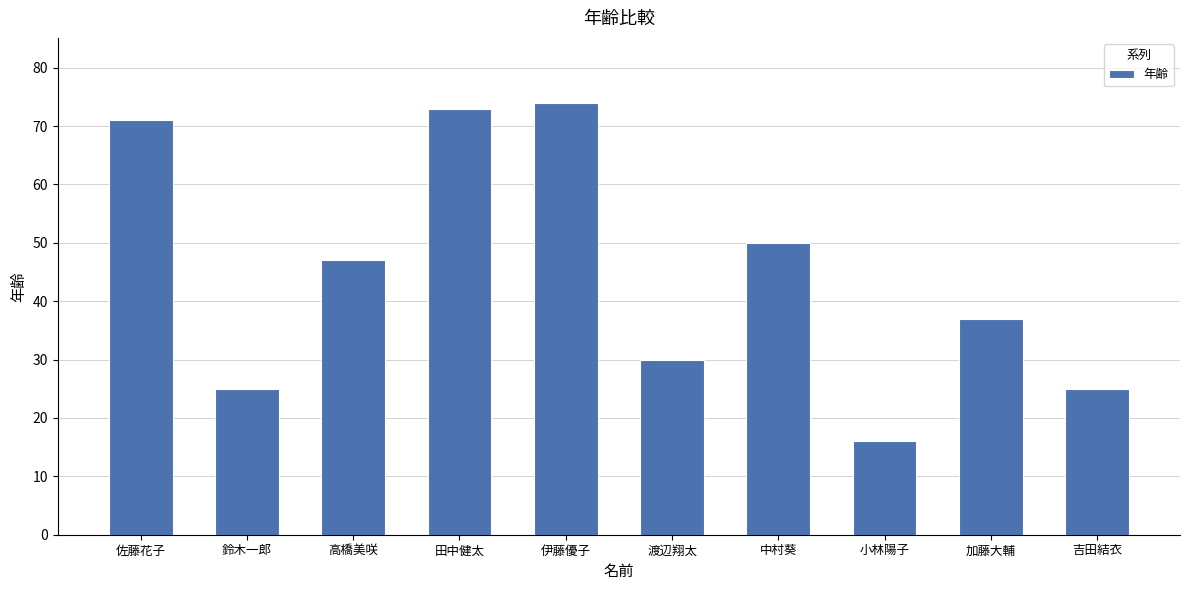

What is the value of the 10th bar from the left?

25